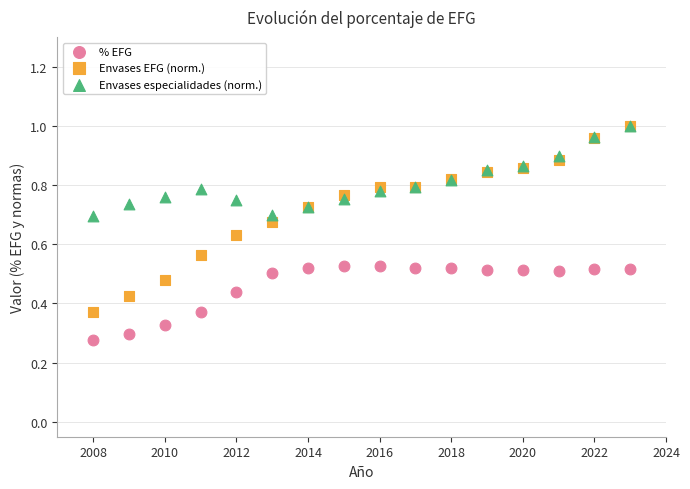

Which series has the largest Y range (max minus min)?

Envases EFG (norm.)